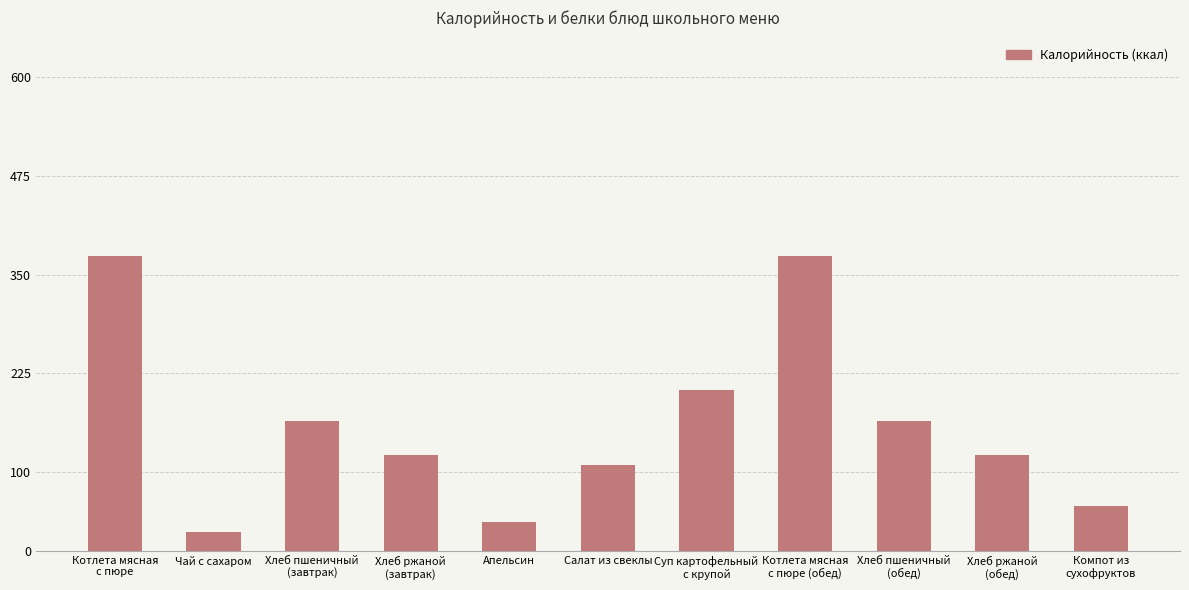

At which label is the value closest to 198?

Суп картофельный
с крупой